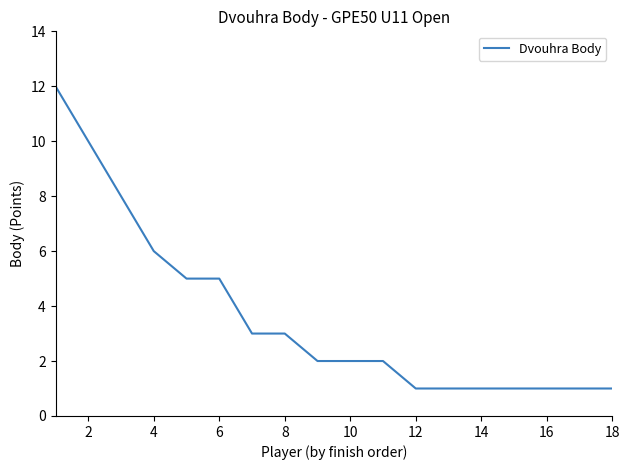

What is the difference between the maximum and minimum values?

11